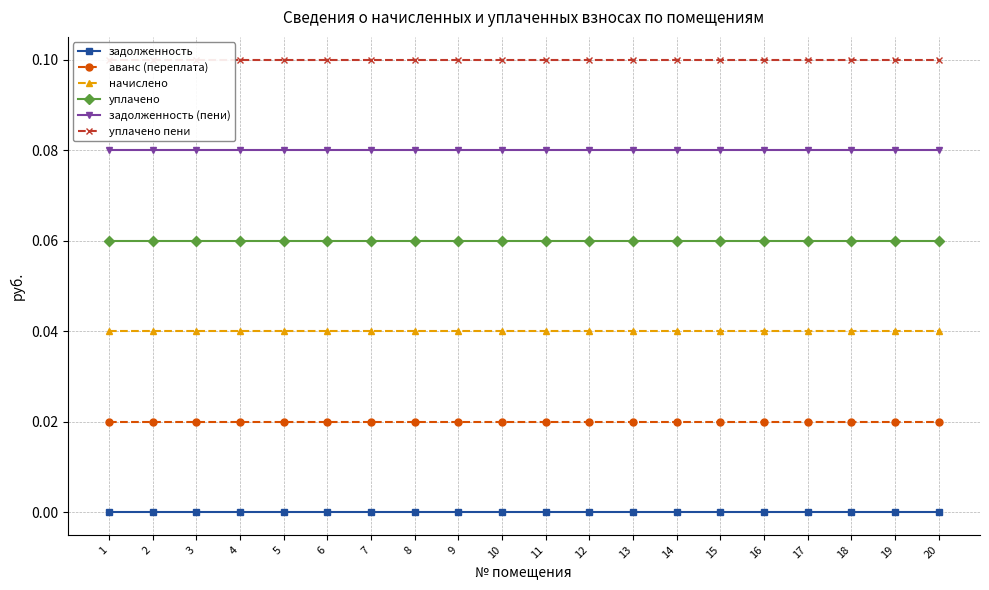

The value of уплачено пени at 8 is 0.2. True or false?

False